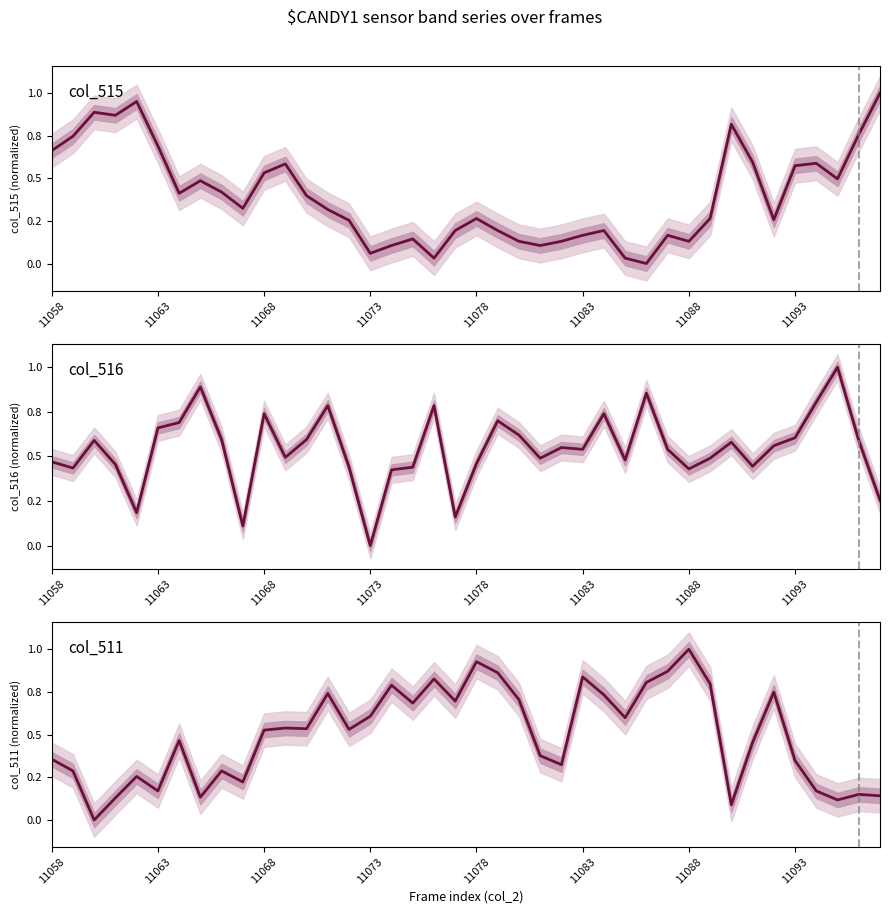

In col_515, how many points are higher than both neighbors (excluding endpoints)?

10